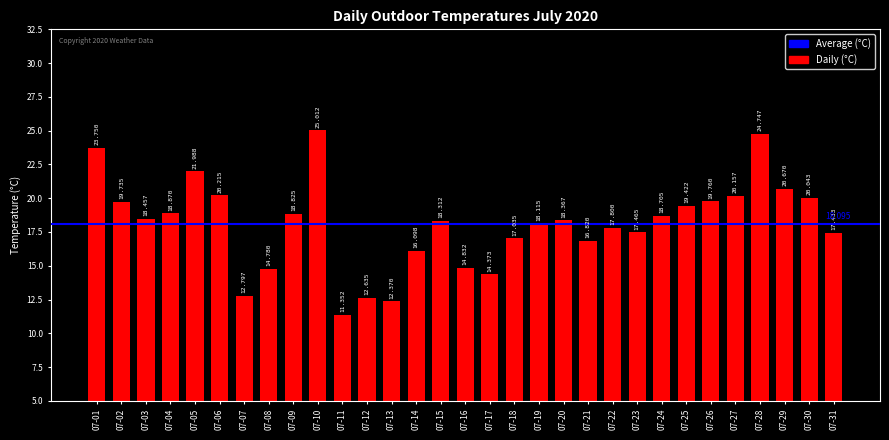

Reading right to left, extract all data points from this chart.

07-31=17.4	07-30=20.0	07-29=20.7	07-28=24.7	07-27=20.2	07-26=19.8	07-25=19.4	07-24=18.7	07-23=17.5	07-22=17.8	07-21=16.8	07-20=18.4	07-19=18.1	07-18=17.0	07-17=14.4	07-16=14.8	07-15=18.3	07-14=16.1	07-13=12.4	07-12=12.6	07-11=11.4	07-10=25.0	07-09=18.8	07-08=14.8	07-07=12.8	07-06=20.2	07-05=22.0	07-04=18.9	07-03=18.5	07-02=19.7	07-01=23.8